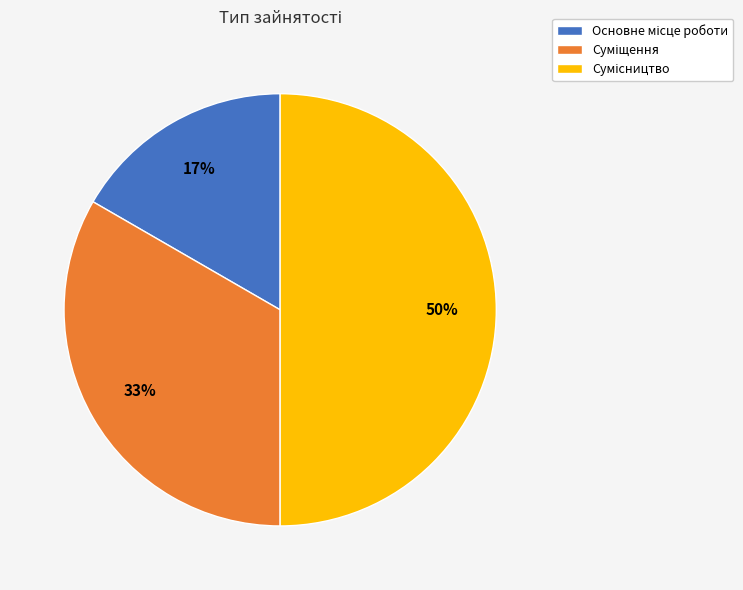

Count the number of slices in the pie.

3